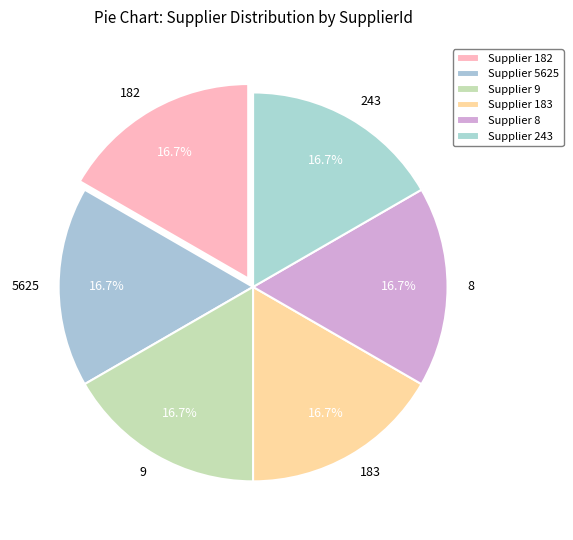

Combined, do 8 and 243 account for over 50%?

No